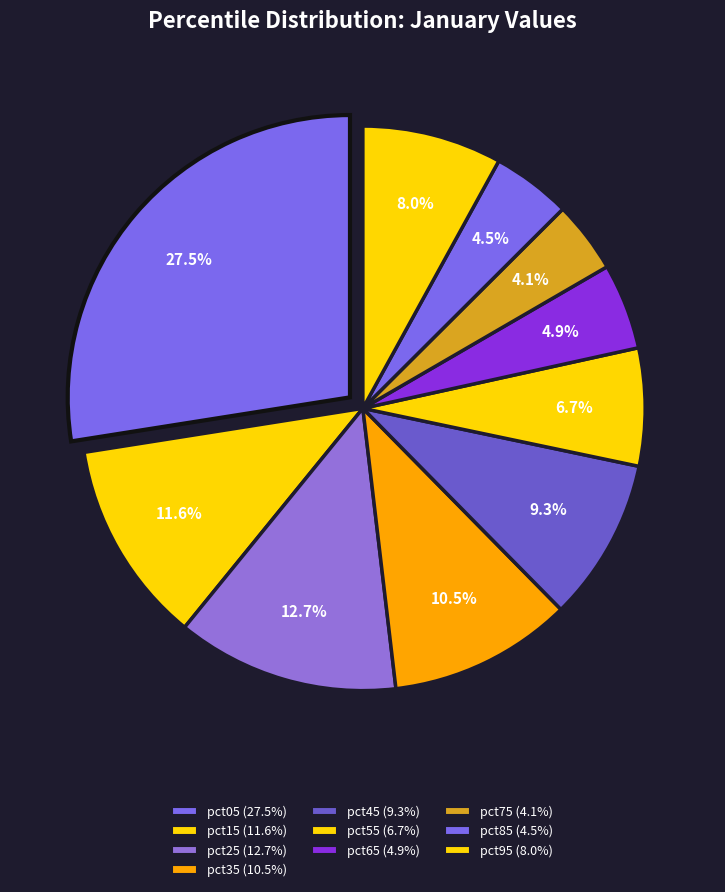

To the nearest percent, what is the combined percentage of pct95 and pct55?

15%